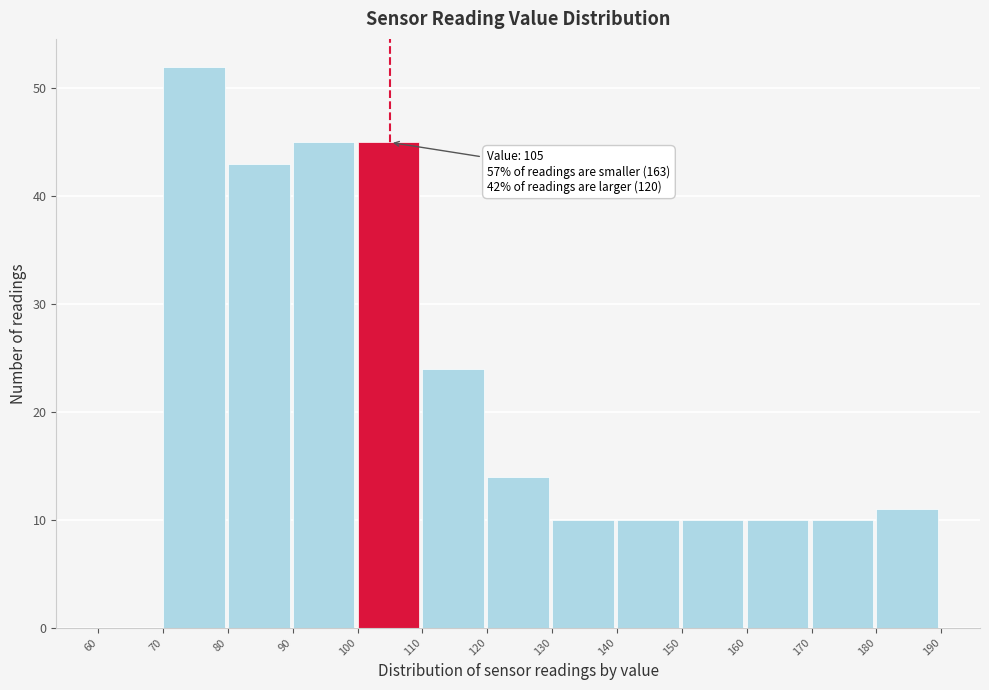

Which range on the x-axis has the tallest bar?

70 to 80